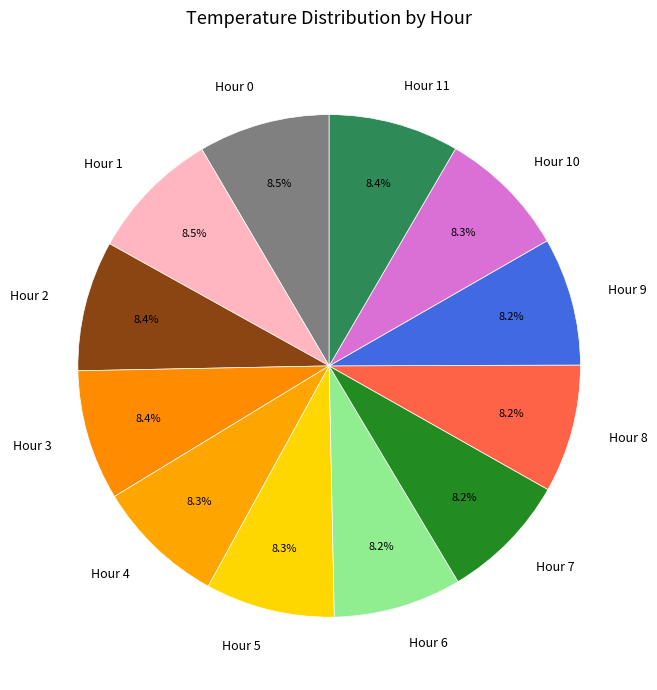

Is there any slice that represents more than half of the pie?

No